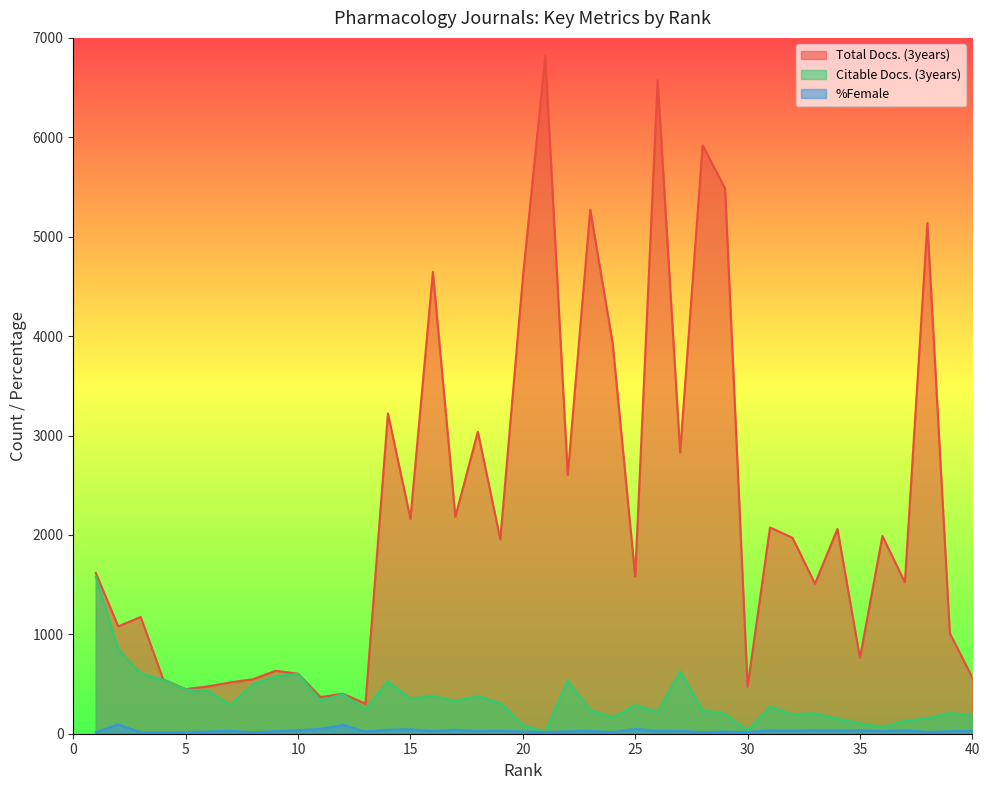

Which category has the highest value across all series?

21